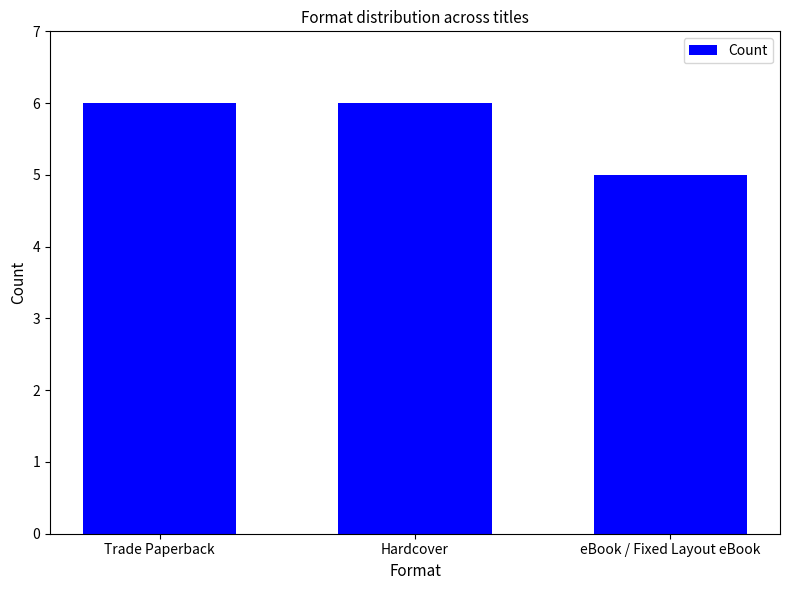

Reading right to left, extract all data points from this chart.

5	6	6